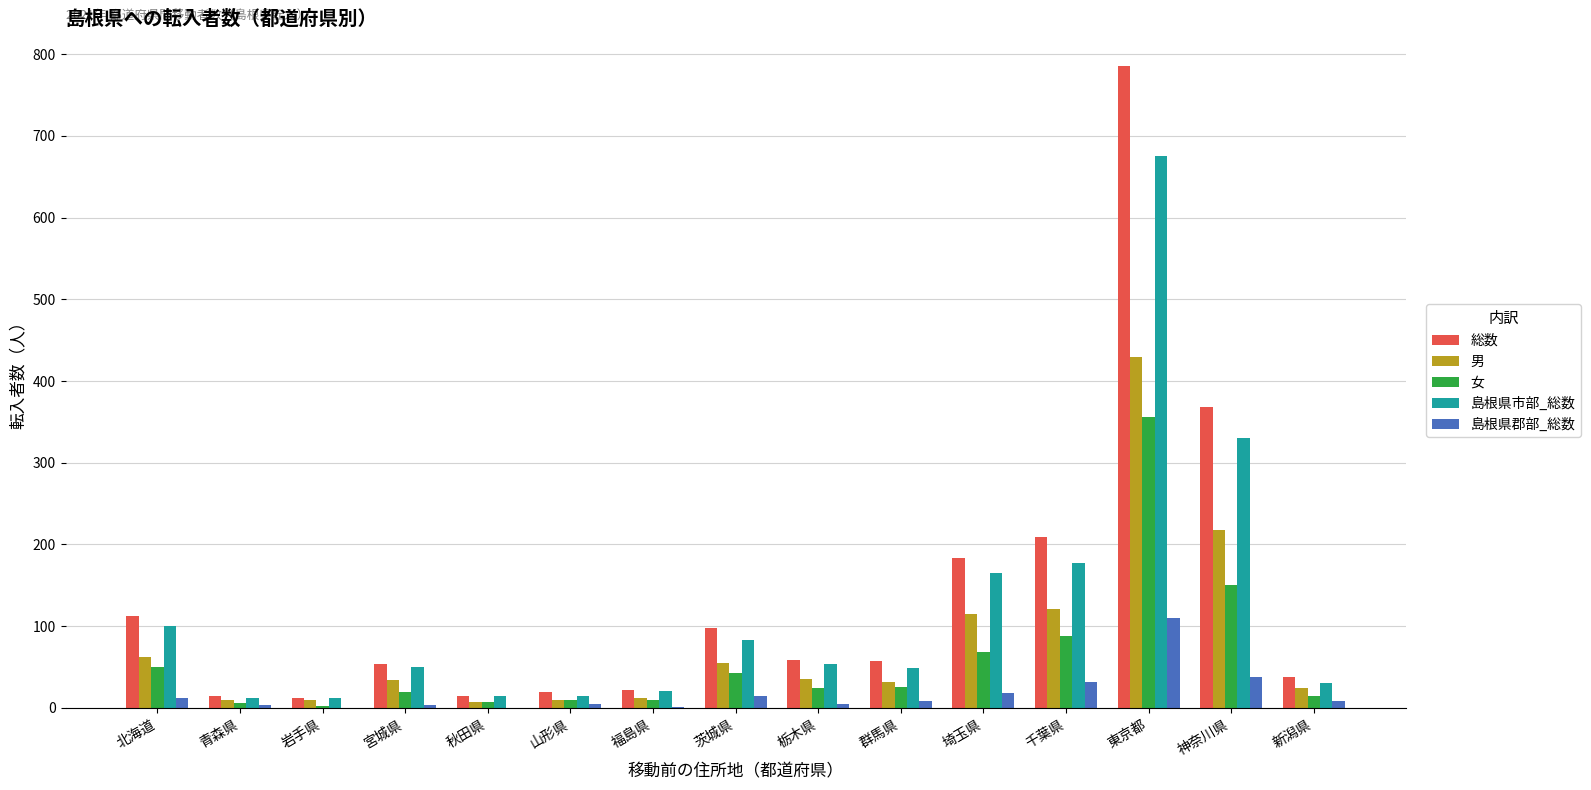

At which label does 島根県郡部_総数 reach its peak?

東京都